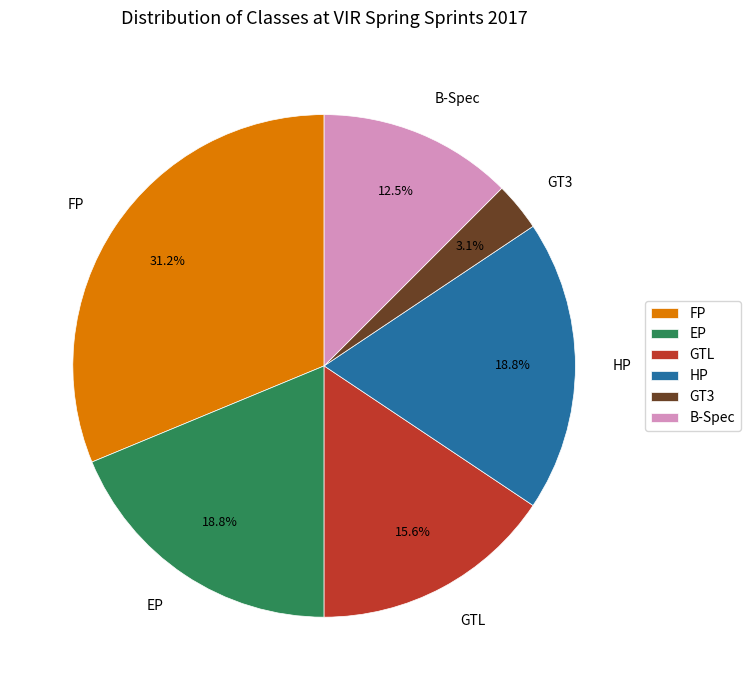

Is it true that GTL is 16% of the pie?

True